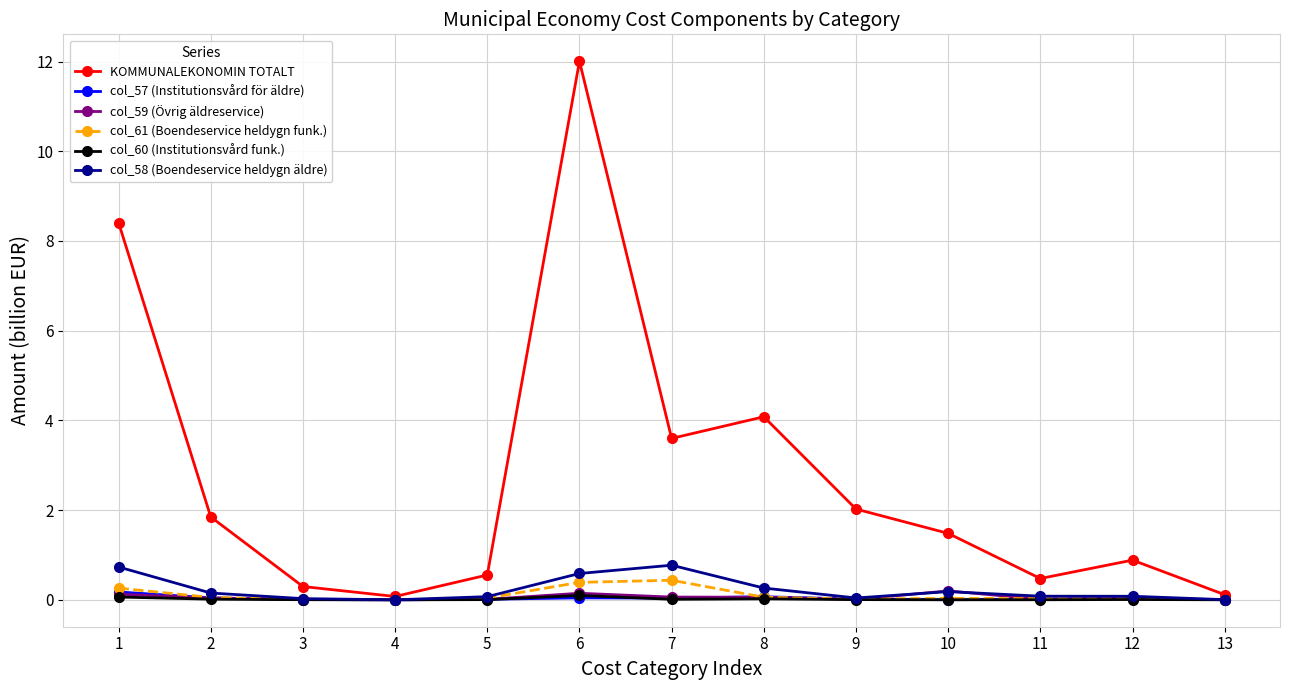

The col_59 (Övrig äldreservice) series shows 0.2 at 10. True or false?

True